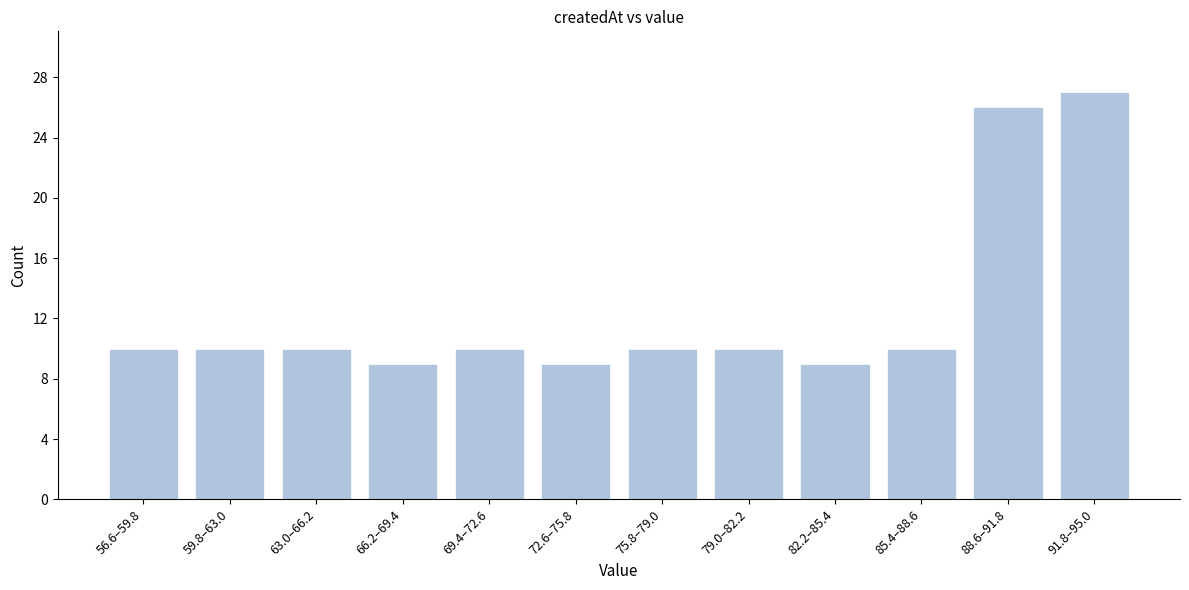

Reading left to right, list all the values displayed in this chart.

56.6–59.8=10	59.8–63.0=10	63.0–66.2=10	66.2–69.4=9	69.4–72.6=10	72.6–75.8=9	75.8–79.0=10	79.0–82.2=10	82.2–85.4=9	85.4–88.6=10	88.6–91.8=26	91.8–95.0=27